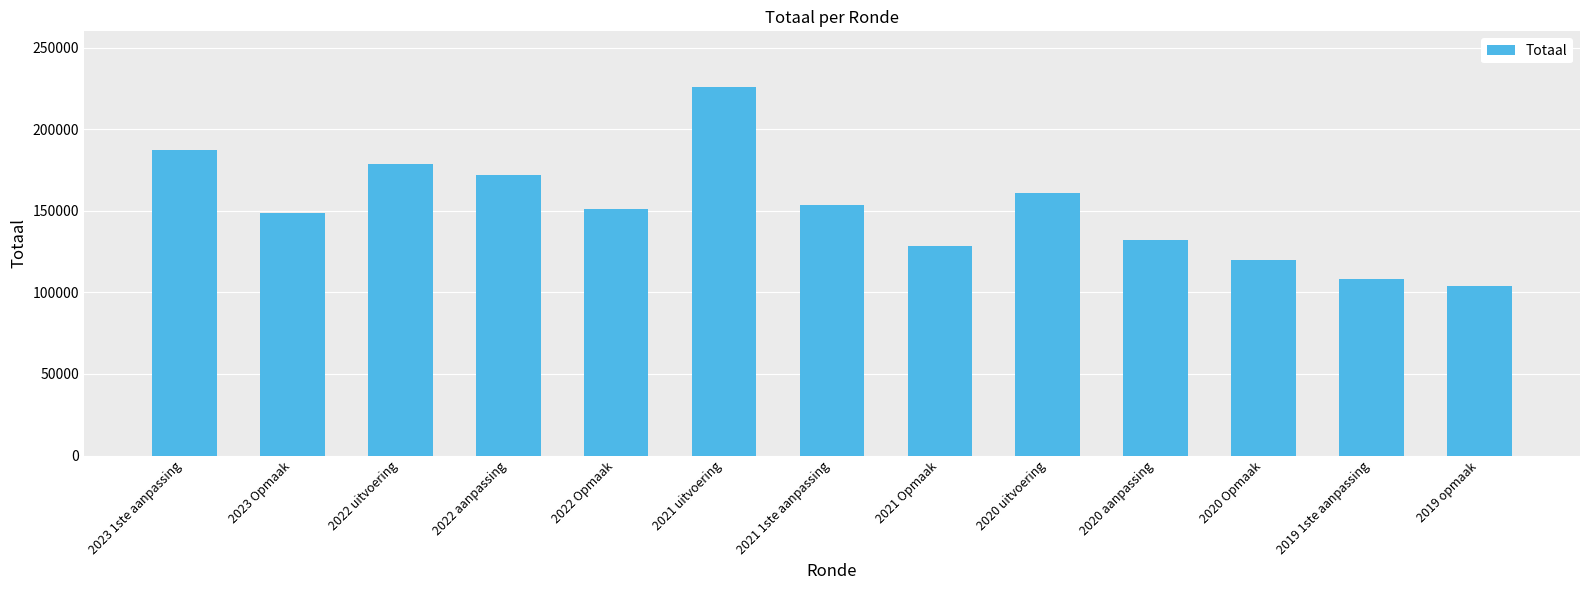

Reading left to right, transcribe all the data shown in this chart.

2023 1ste aanpassing=187170	2023 Opmaak=148841	2022 uitvoering=178419	2022 aanpassing=171685	2022 Opmaak=151005	2021 uitvoering=225703	2021 1ste aanpassing=153769	2021 Opmaak=128486	2020 uitvoering=160918	2020 aanpassing=132063	2020 Opmaak=119966	2019 1ste aanpassing=108256	2019 opmaak=103759